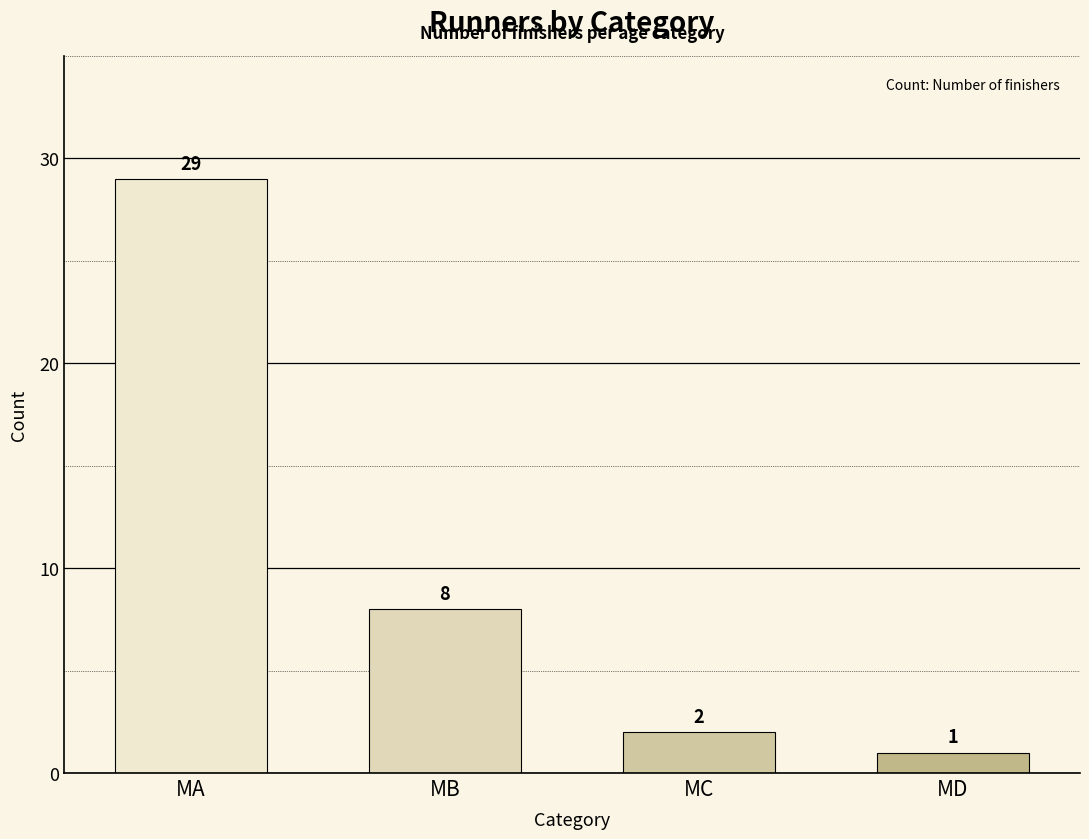

List the labels in order of value, smallest first.

MD, MC, MB, MA